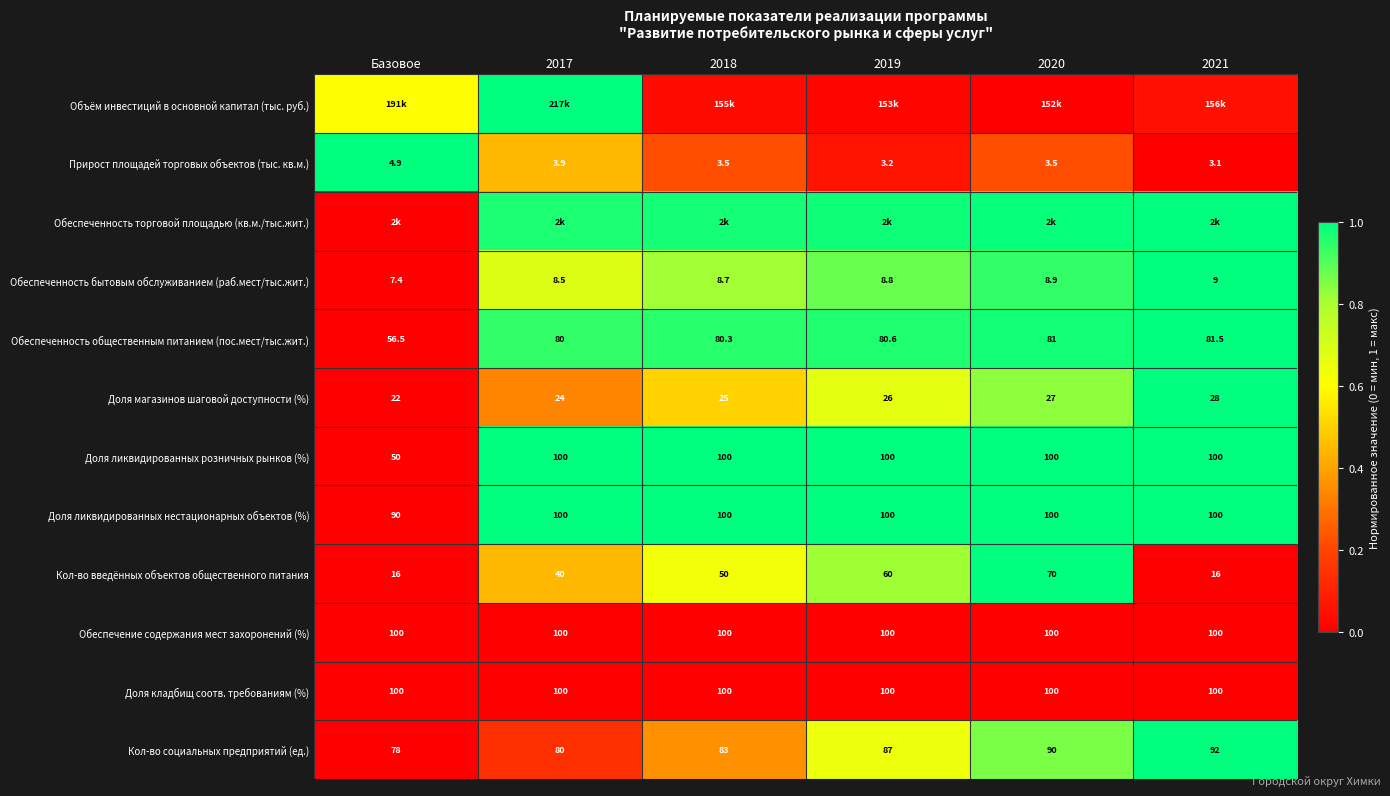

Is the value of Доля ликвидированных нестационарных объектов (%) at 2019 greater than the value of Обеспеченность общественным питанием (пос.мест/тыс.жит.) at 2018?

Yes